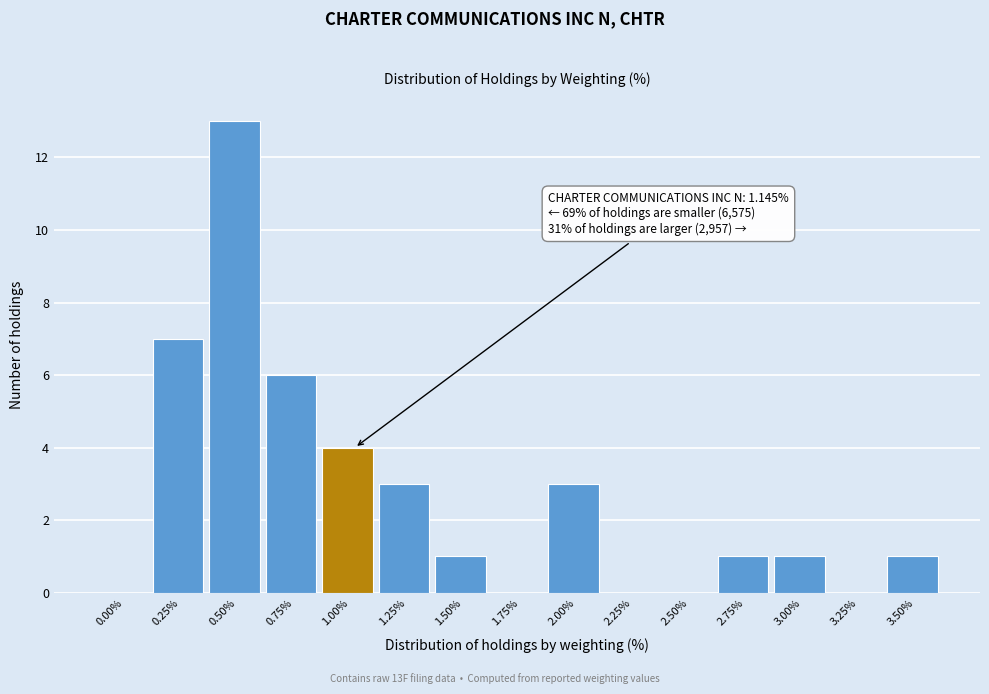

Reading right to left, extract all data points from this chart.

3.50%=1	3.25%=0	3.00%=1	2.75%=1	2.50%=0	2.25%=0	2.00%=3	1.75%=0	1.50%=1	1.25%=3	1.00%=4	0.75%=6	0.50%=13	0.25%=7	0.00%=0